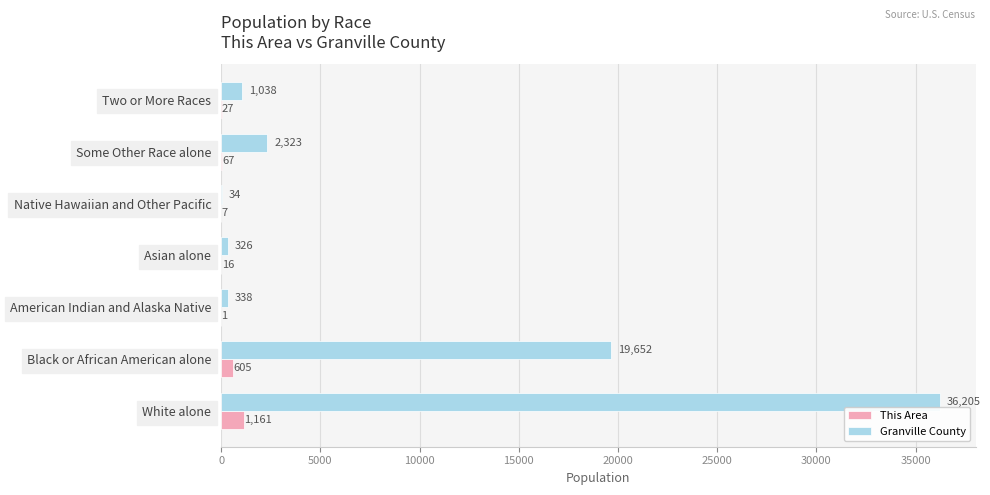

True or false: This Area has a value of 605 at Black or African American alone.

True